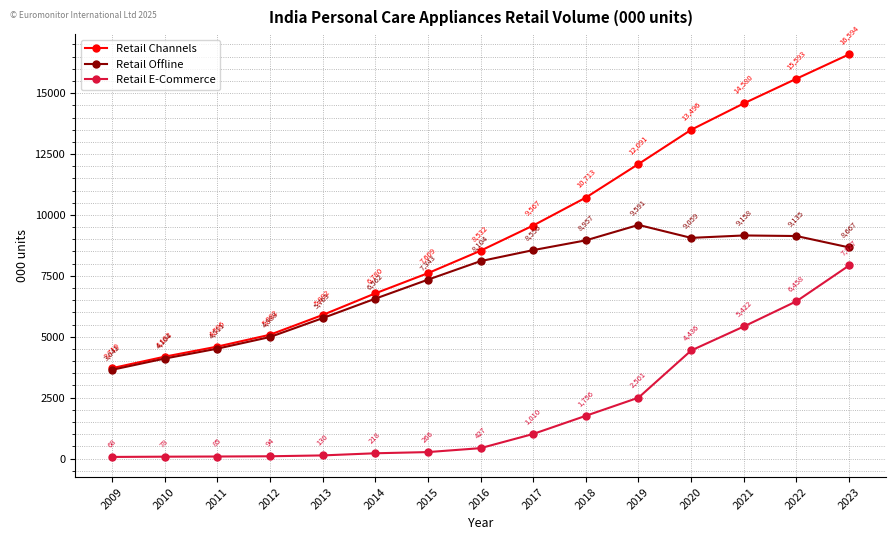

True or false: Retail Offline has more than 1 interior local peaks.

True